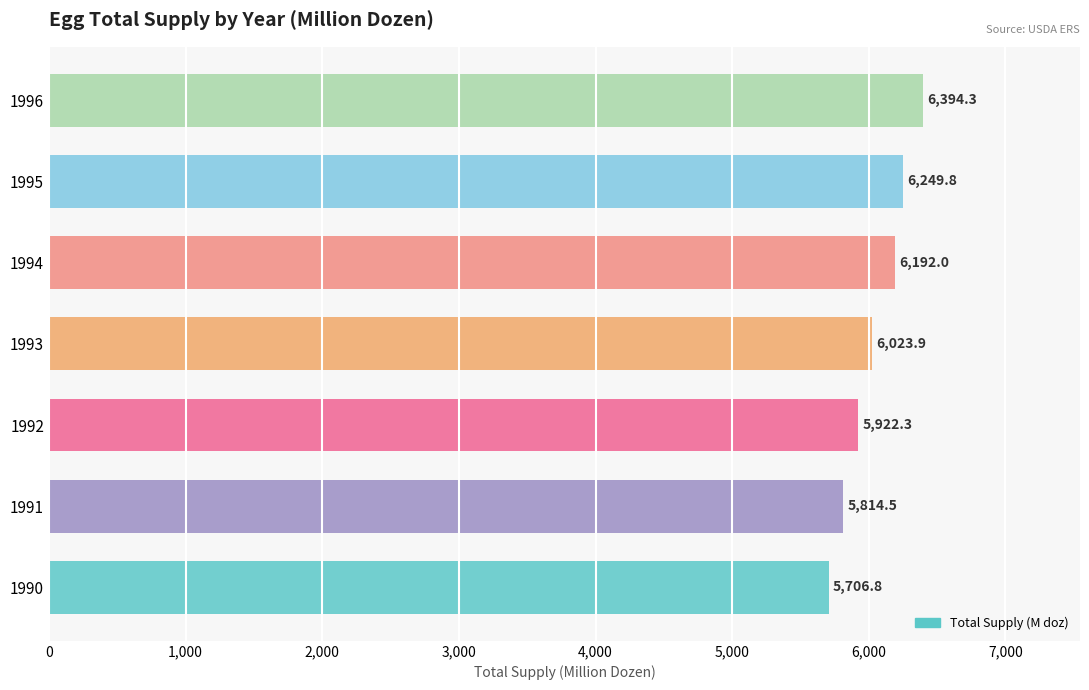

What is the difference between the maximum and minimum values?

687.5